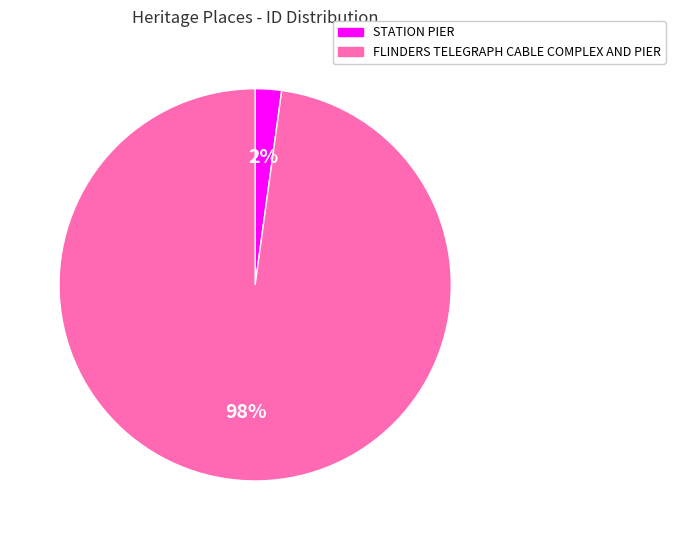

Rank the categories by value from highest to lowest.

FLINDERS TELEGRAPH CABLE COMPLEX AND PIER, STATION PIER